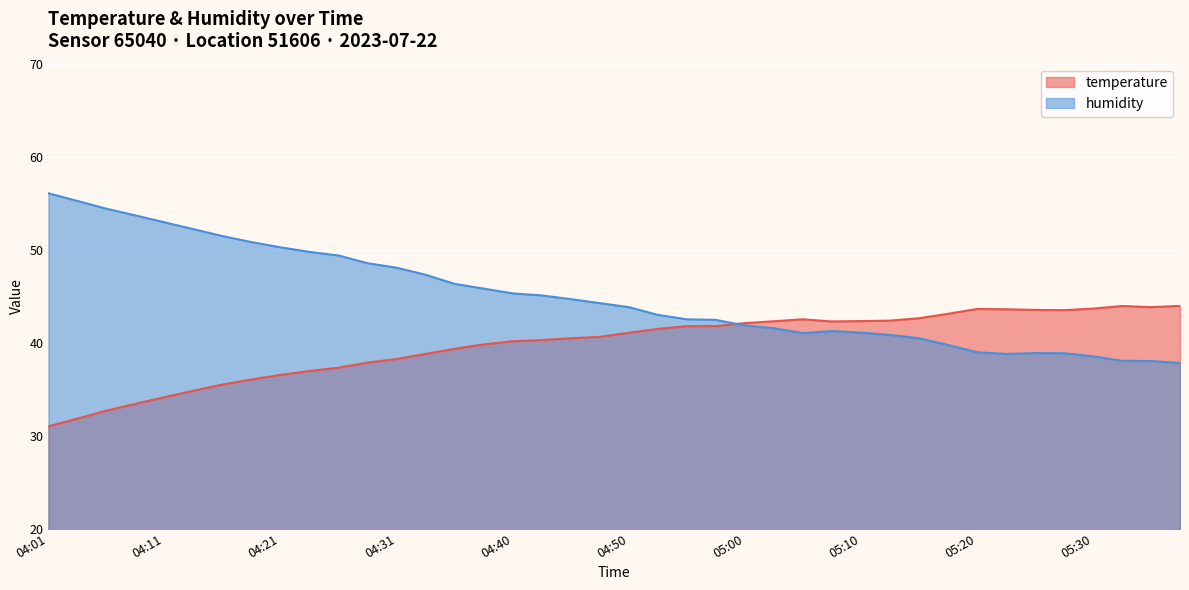

At which category is the sum across all series the highest?

04:08